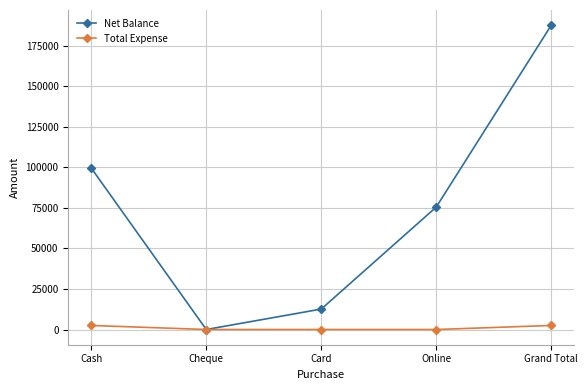

Rank the series by their maximum value, from highest to lowest.

Net Balance, Total Expense